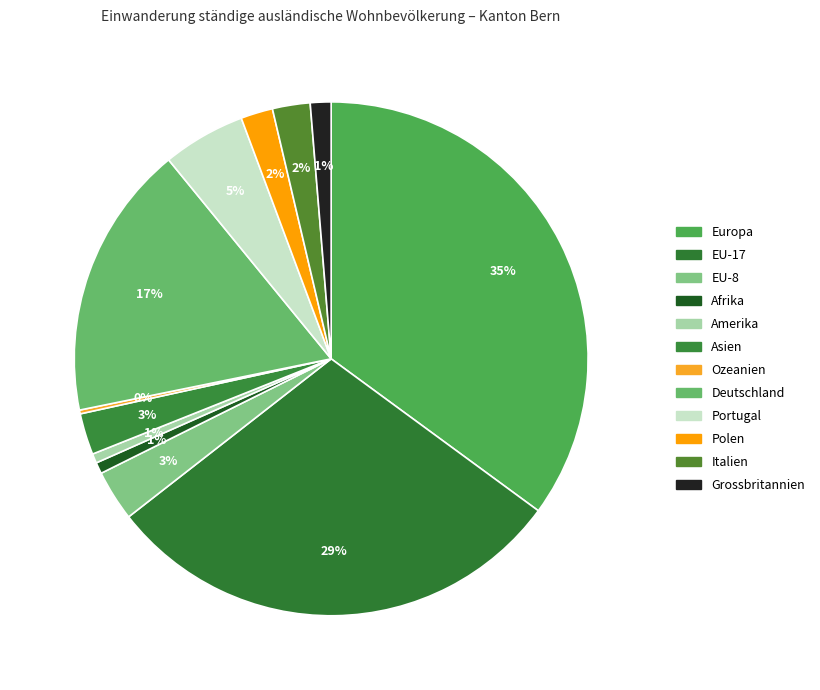

To the nearest percent, what is the average slice percentage?

8%